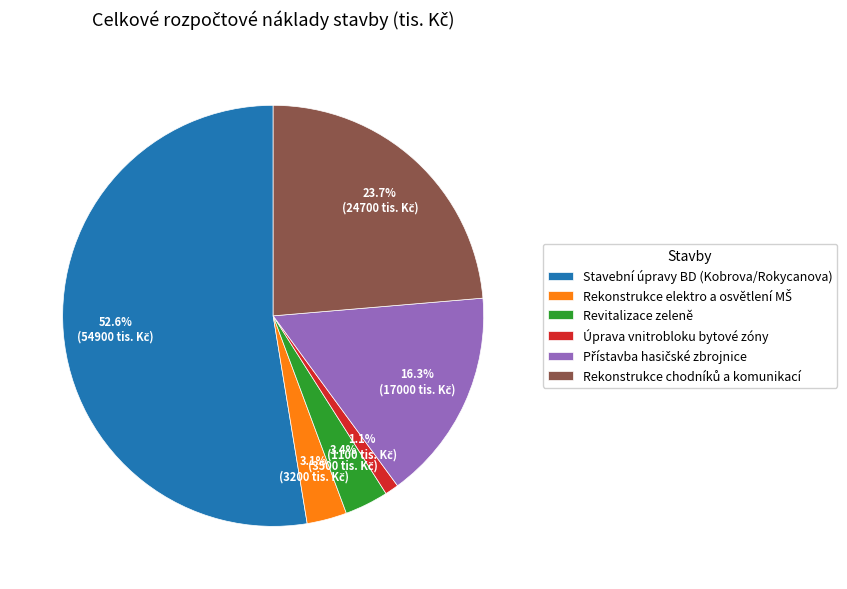

Which category accounts for the majority?

Stavební úpravy BD (Kobrova/Rokycanova)